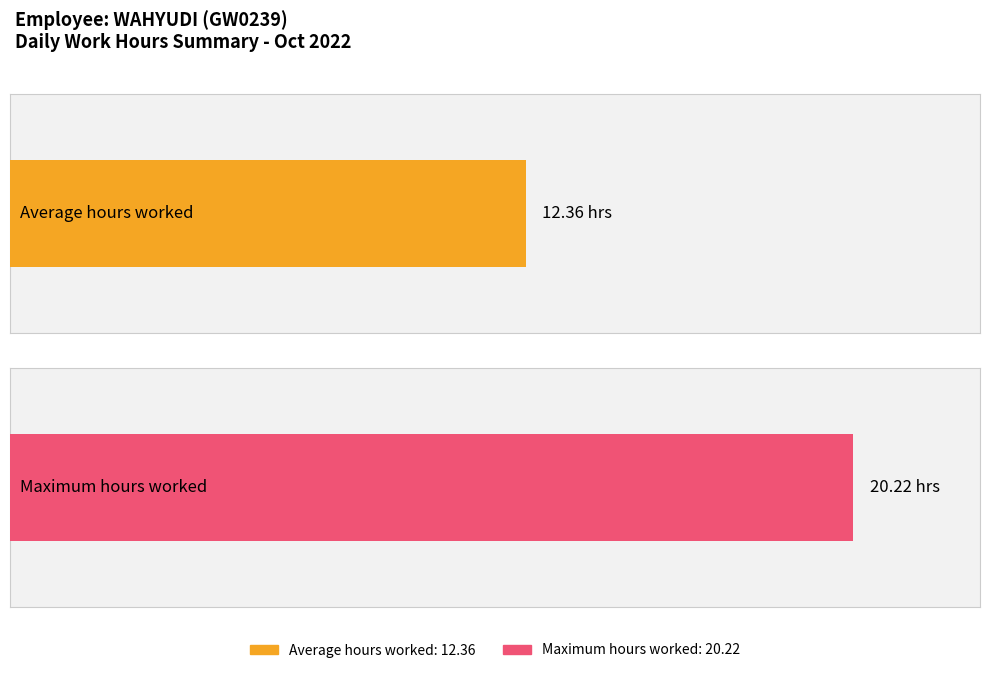

Are the bars horizontal?

Yes